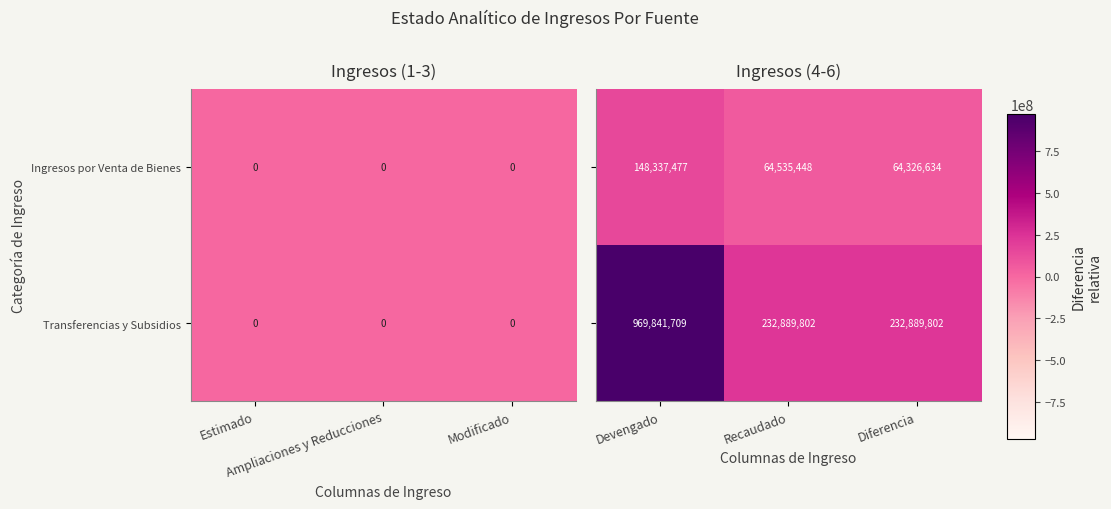

Between Devengado and Recaudado, which is larger?

Devengado